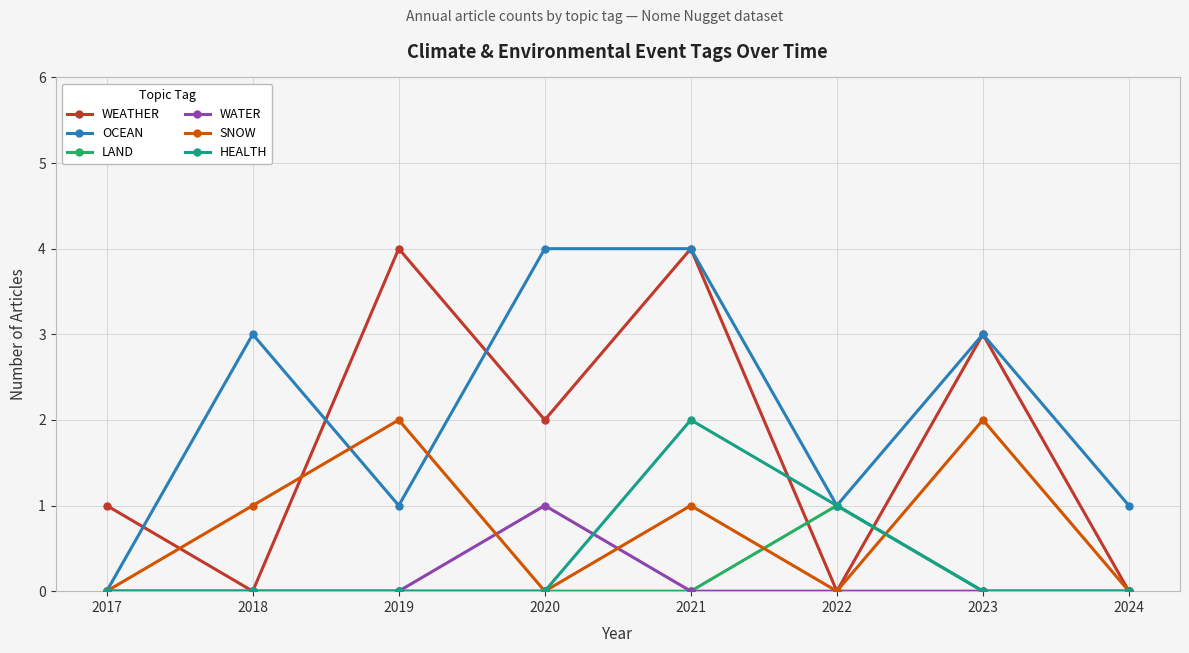

The OCEAN series shows 1 at 2019. True or false?

True